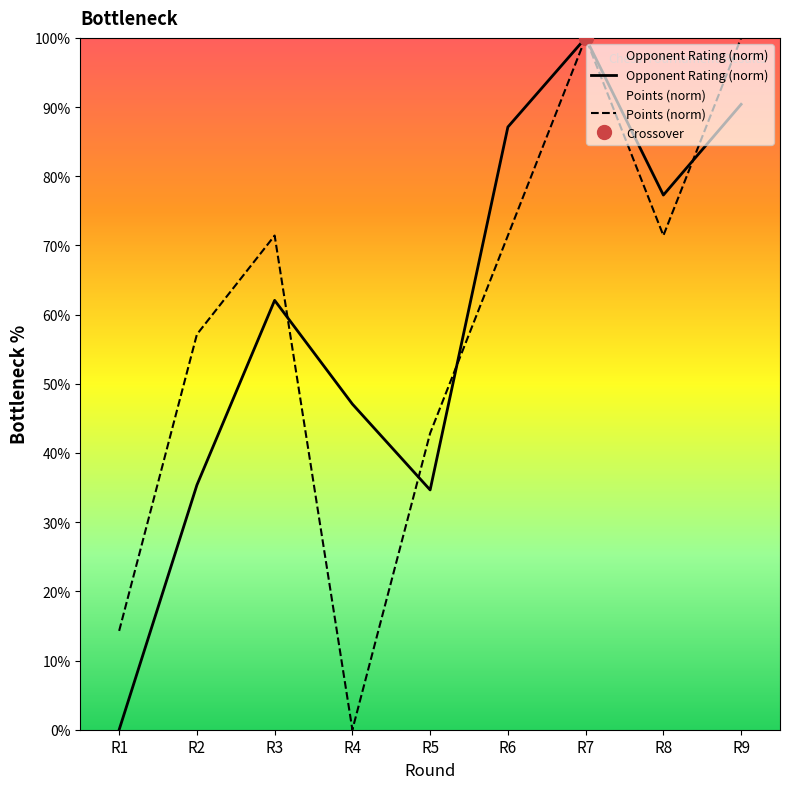

In Points, how many points are lower than both neighbors (excluding endpoints)?

2